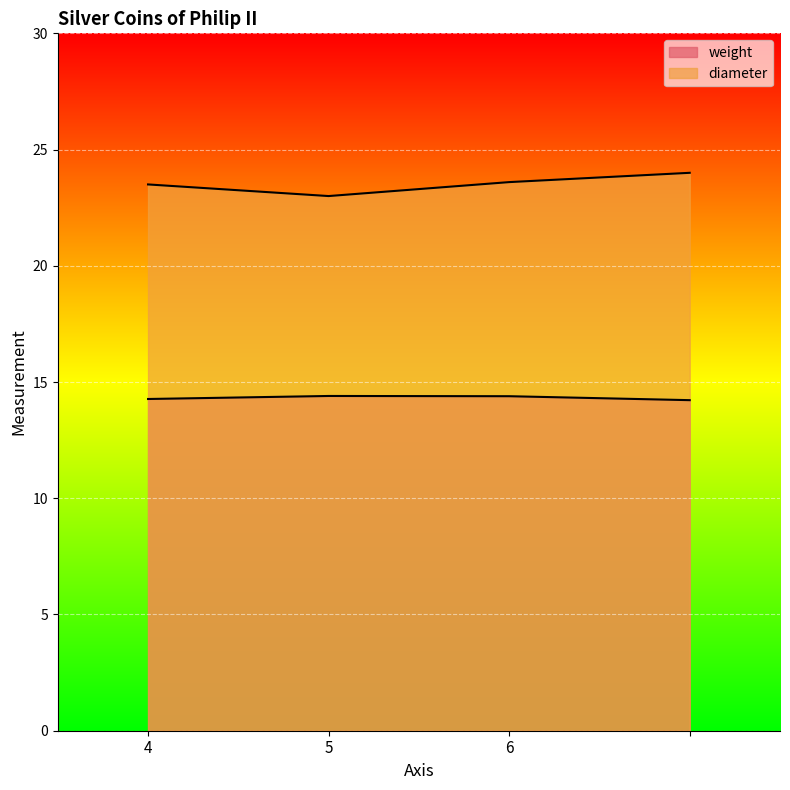

Reading left to right, what are all the values shown in this chart?

weight: 14.3	14.4	14.4	14.2
diameter: 23.5	23.0	23.6	24.0